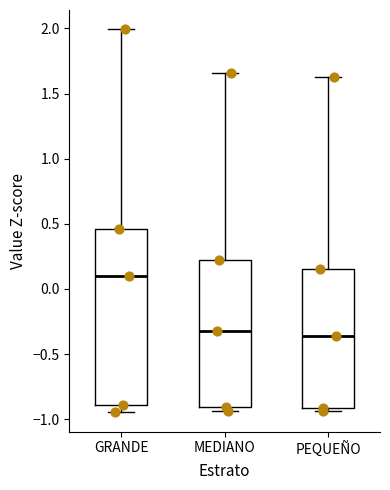

Reading left to right, read every box against the y-axis: the position of its median line, the range the box covers, and the ends of its whiskers. The values are not printed on the chart, so give them approximately, as read against the axis.

GRANDE: median 0.10, box -0.90 to 0.45, whiskers -0.95 to 2.00
MEDIANO: median -0.30, box -0.90 to 0.20, whiskers -0.95 to 1.65
PEQUEÑO: median -0.35, box -0.90 to 0.15, whiskers -0.95 to 1.65